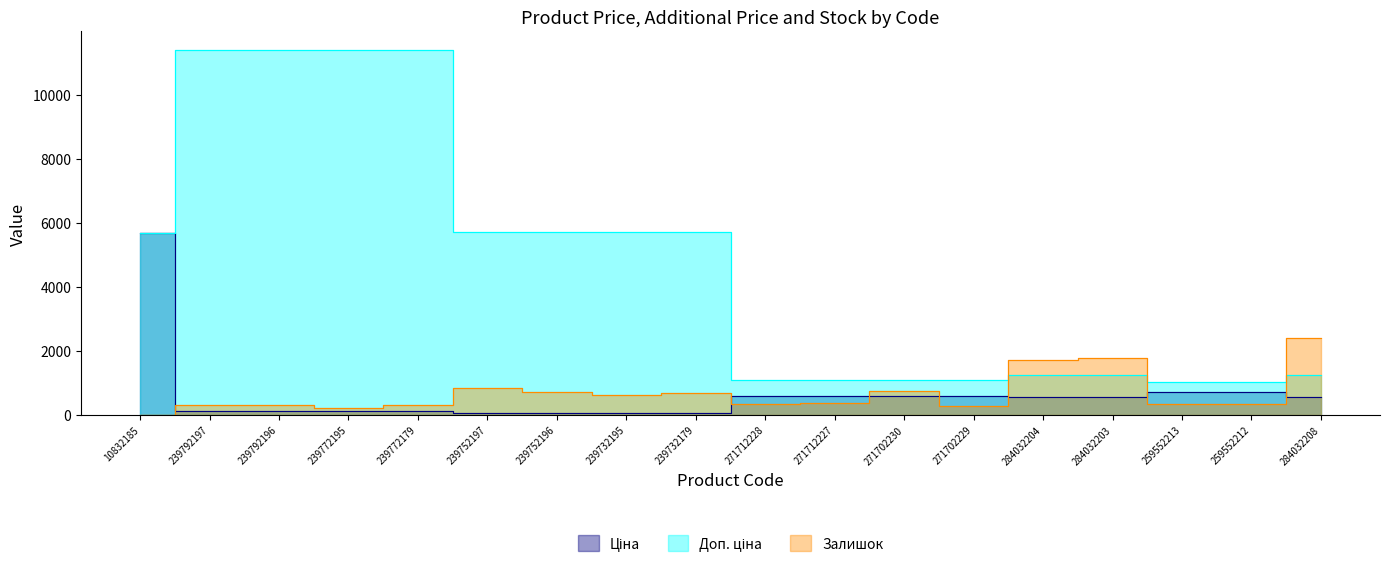

Where does the Ціна series first go above 539?

10832185